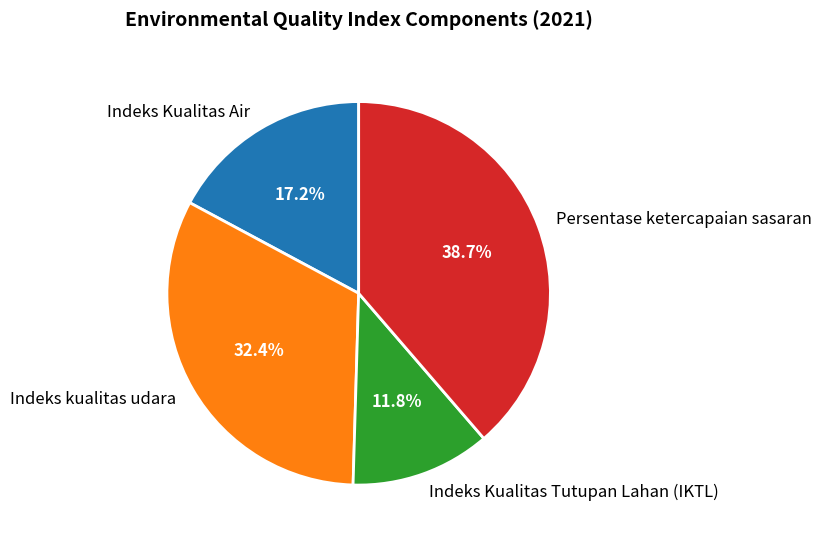

Which slice is the largest?

Persentase ketercapaian sasaran